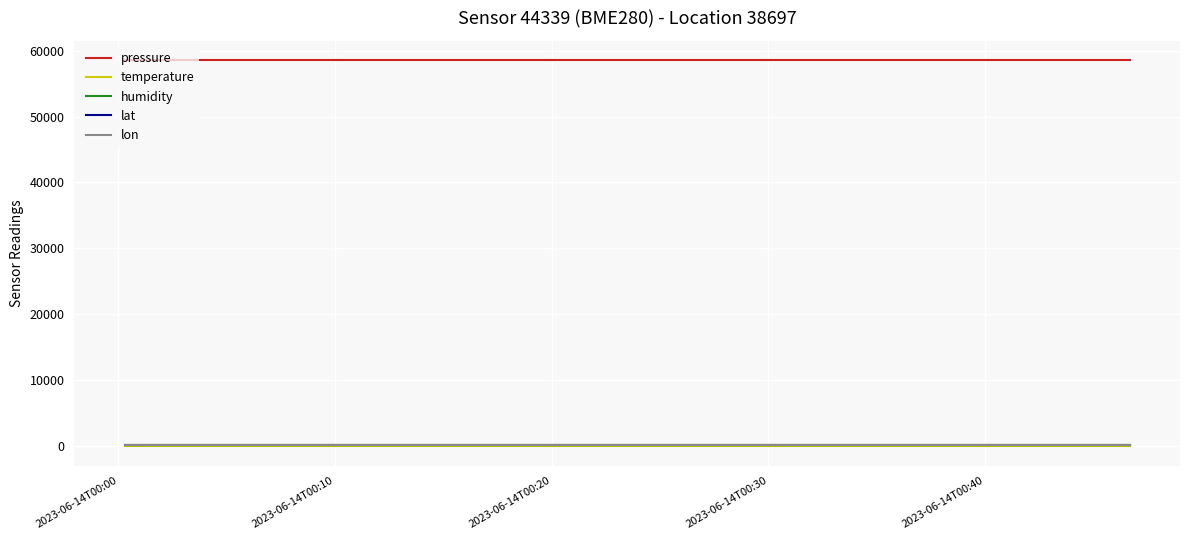

True or false: temperature and lon intersect in this chart.

False